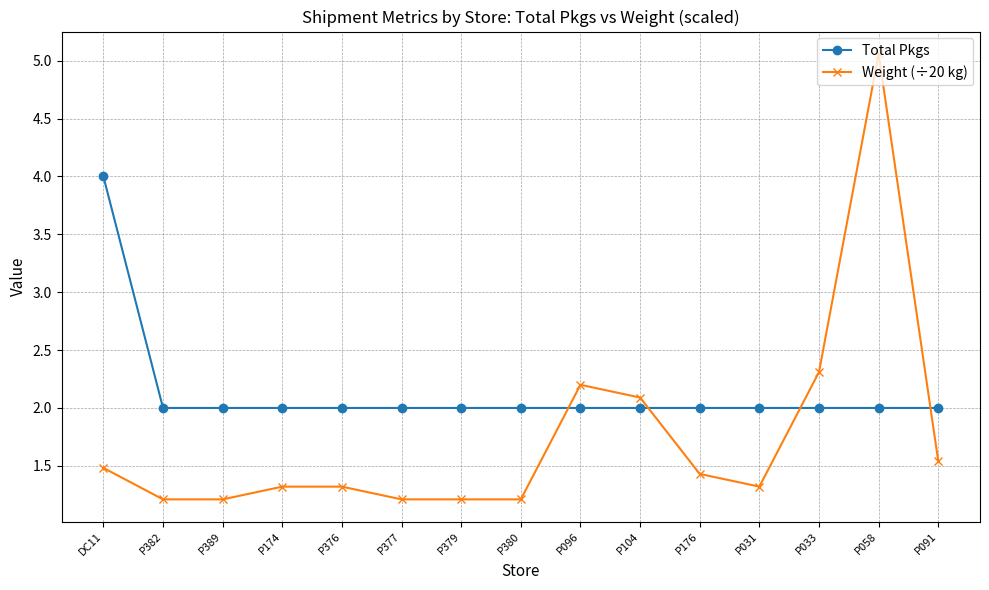

What is the label of the 14th point from the right?

P382